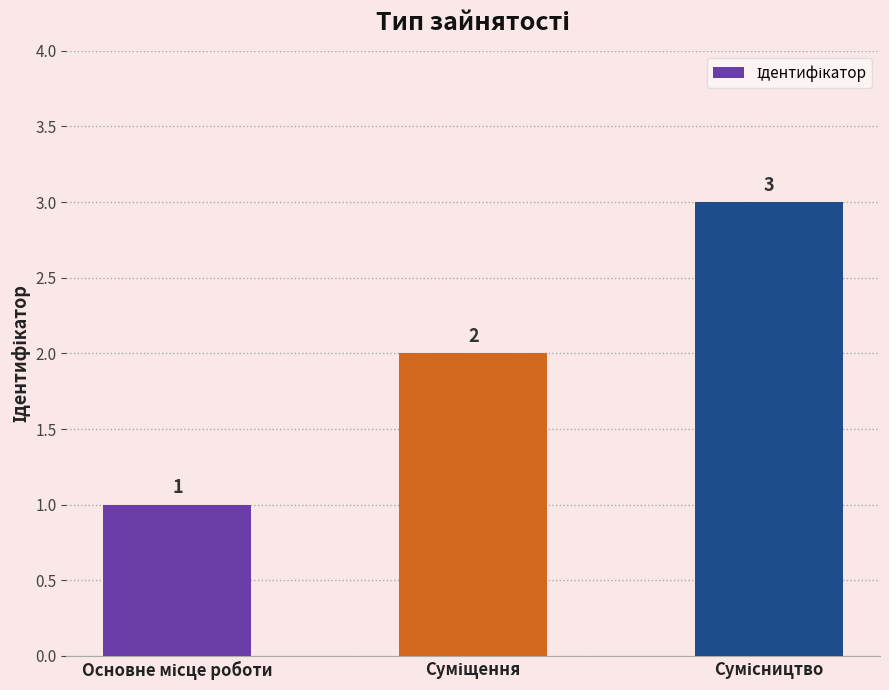

What is the value of the 1st bar from the left?

1